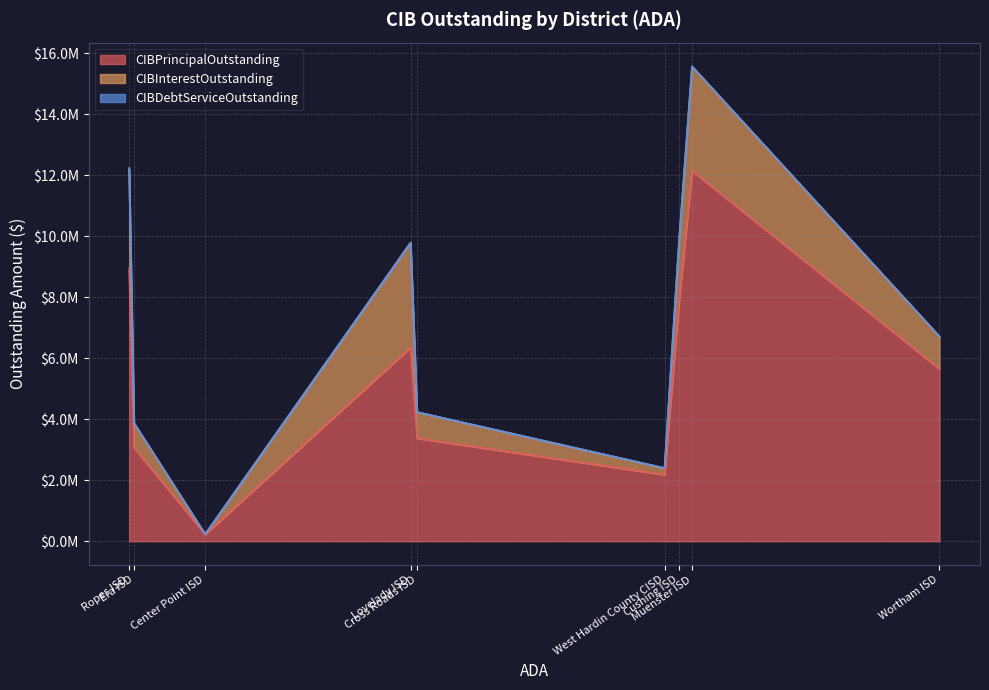

True or false: CIBDebtServiceOutstanding has a value of 15568975.1 at Muenster ISD.

True